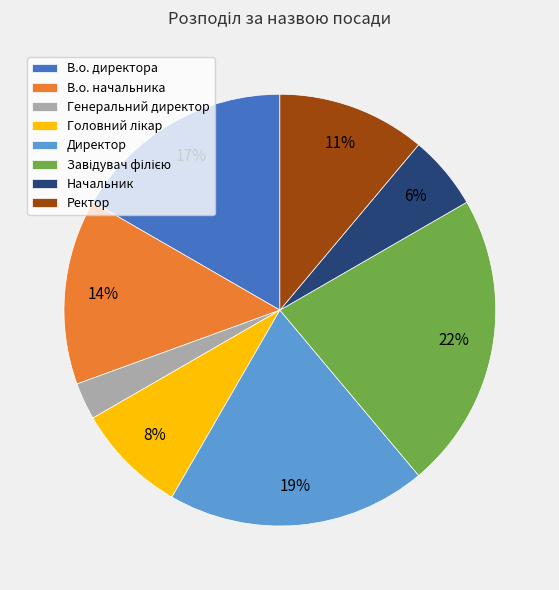

How many slices are in this pie chart?

8